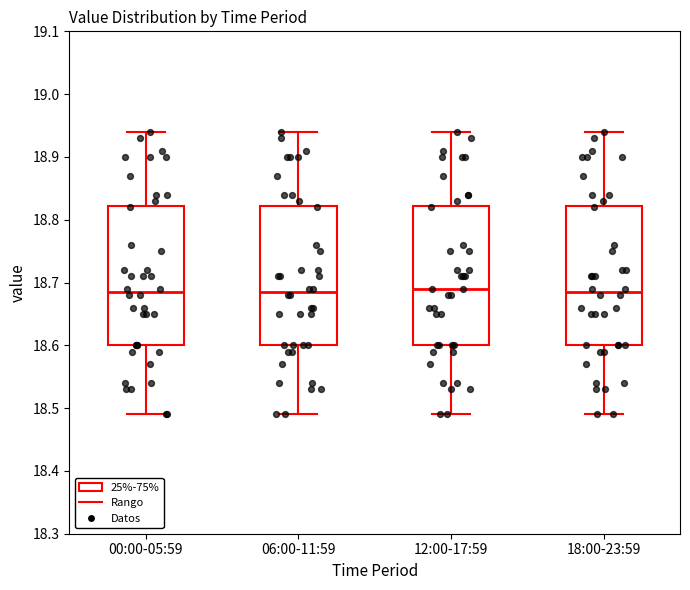

Where is the upper edge of the box for 06:00-11:59 on the y-axis? The values are not printed on the chart, so give them approximately, as read against the axis.

18.82